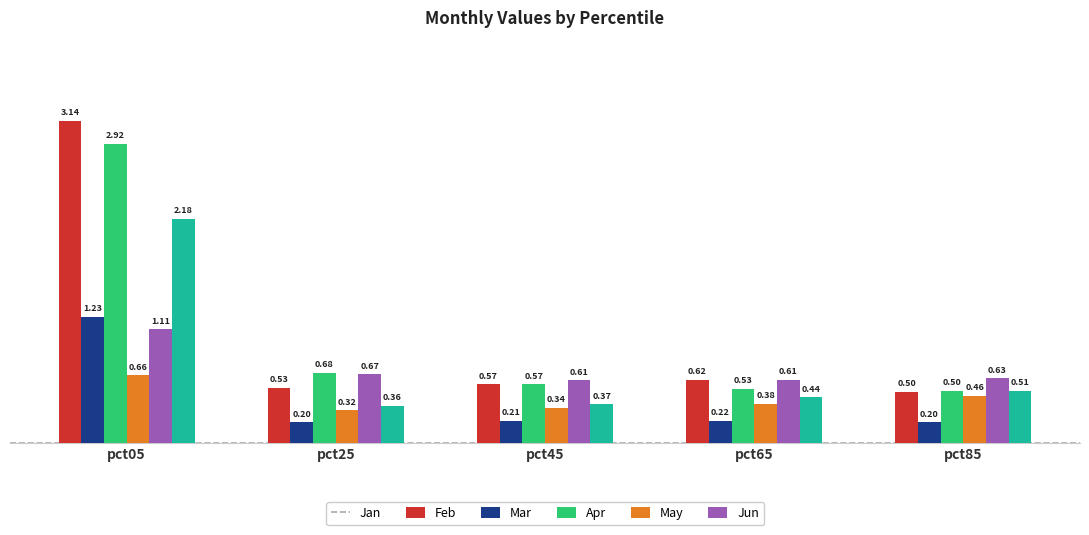

Is it true that Feb equals 0.2 at pct45?

True